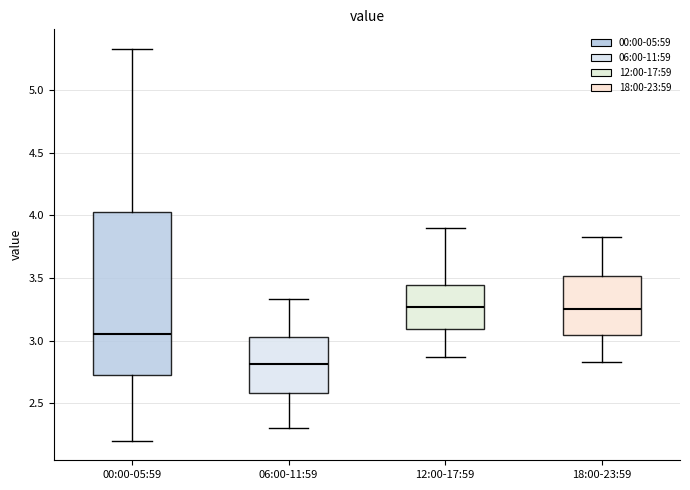

Which box is the tallest, from its lower edge to its upper edge?

00:00-05:59